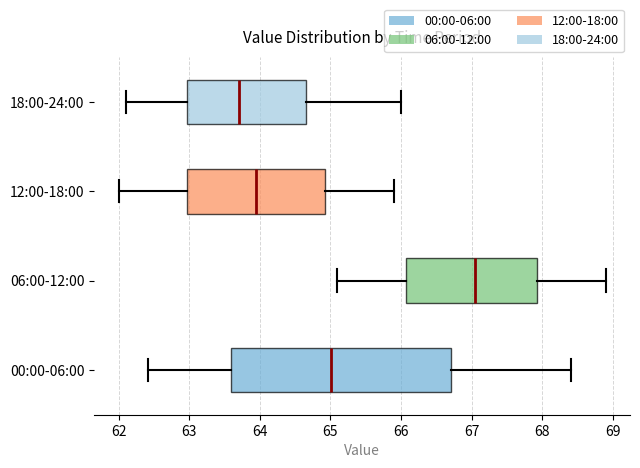

Which box's median line is the furthest to the right?

06:00-12:00